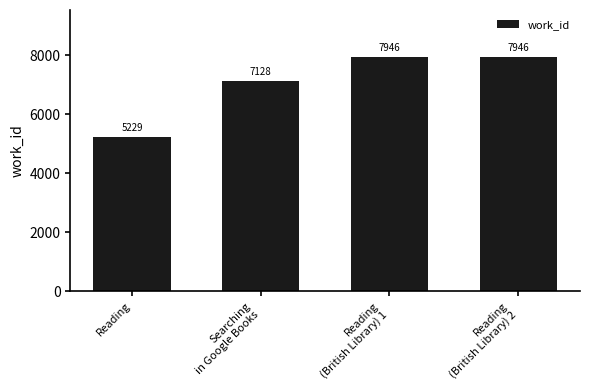

What position from the left is Reading
(British Library) 1?

3